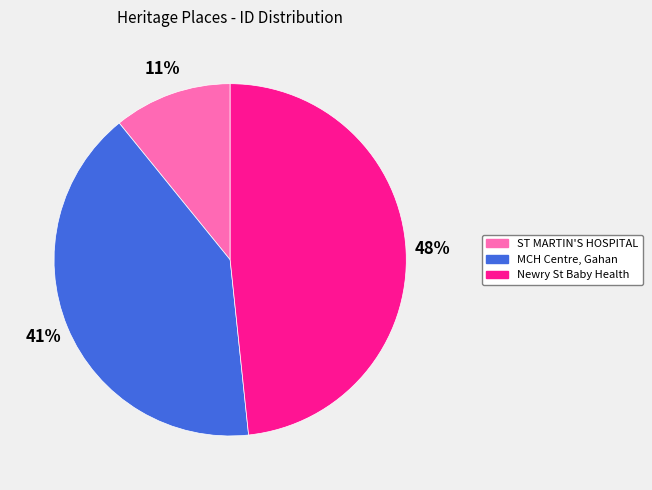

Does any single category account for the majority?

No